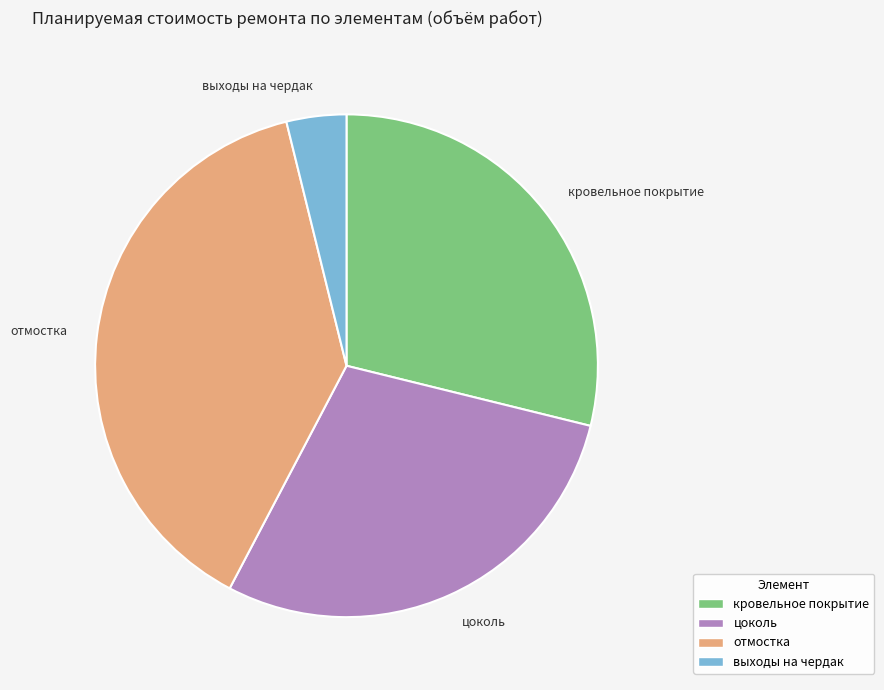

How many segments does this pie chart have?

4